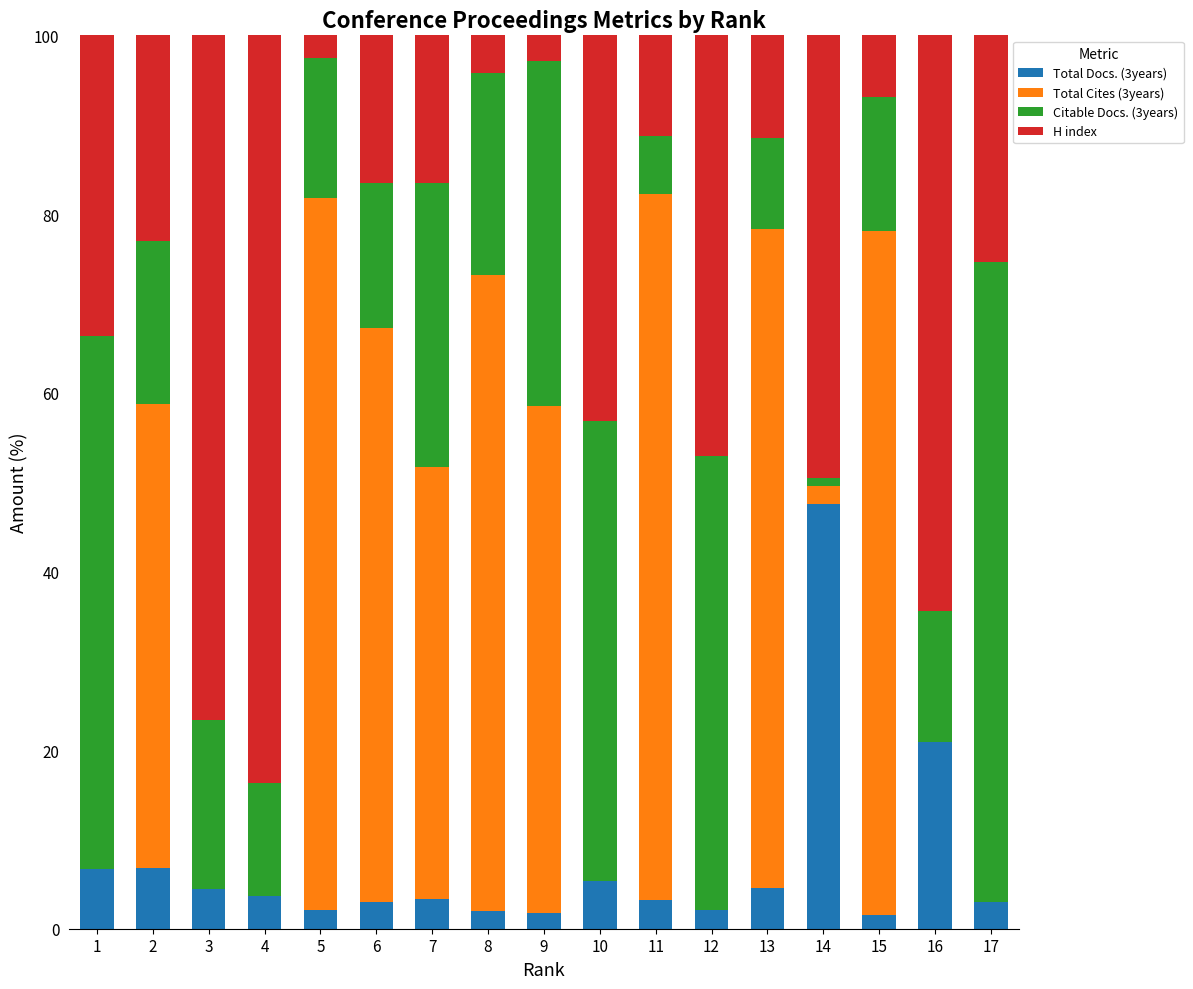

What is the total value across all series at 12?

100.0